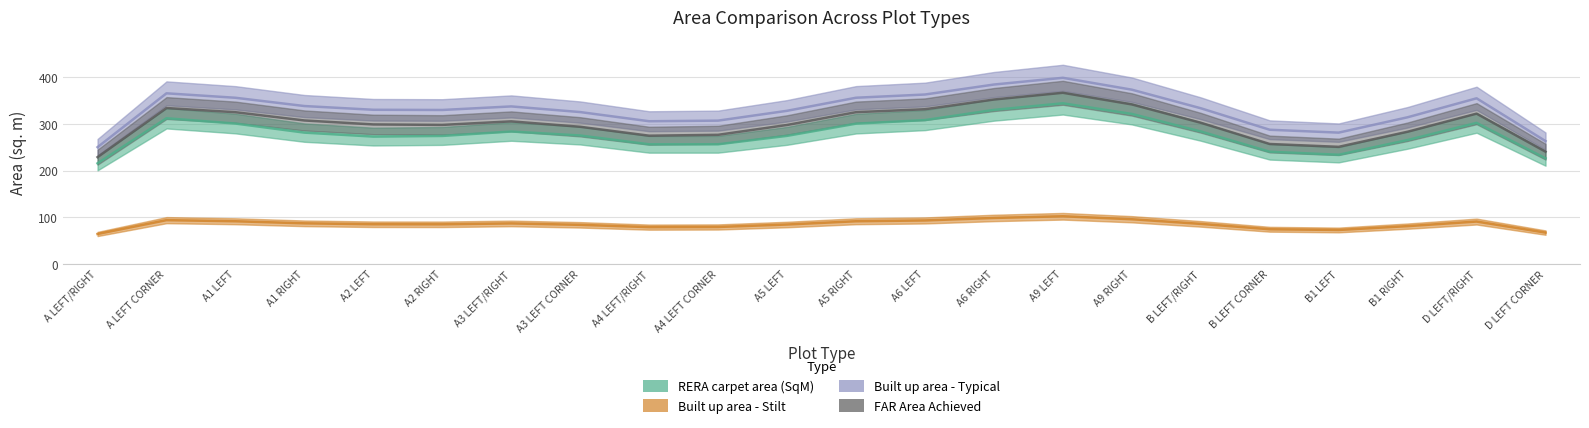

What are all the series names shown in the legend?

RERA carpet area (SqM), Built up area - Stilt, Built up area - Typical, FAR Area Achieved